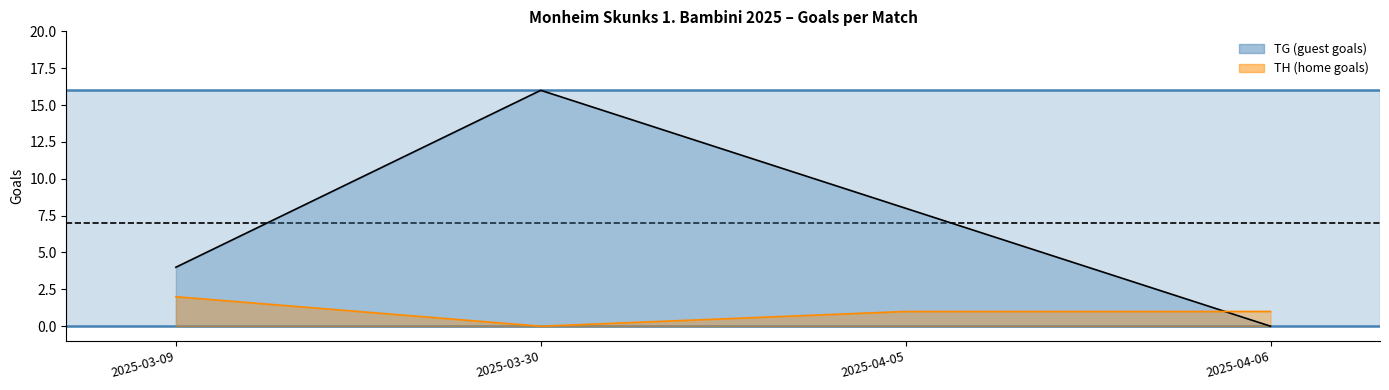

What is the maximum value shown in the chart?

16